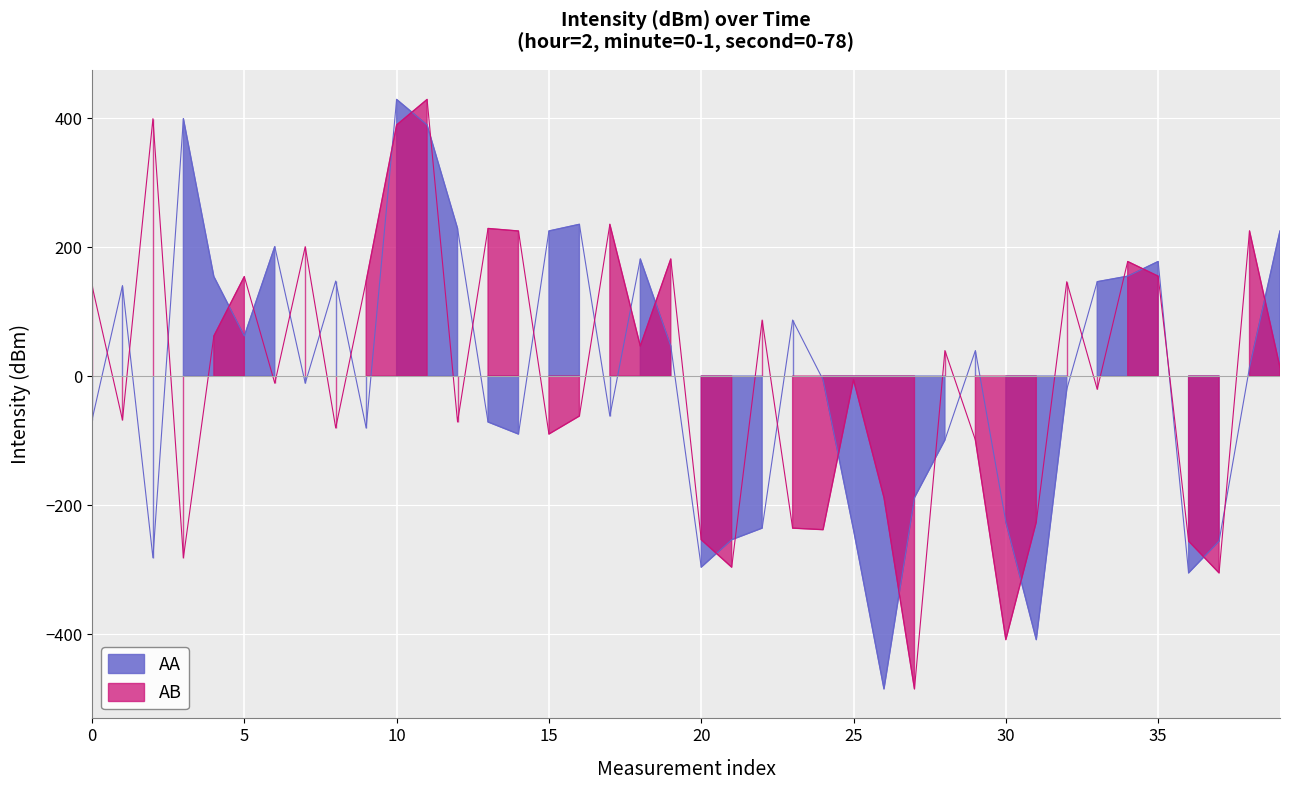

Read the AA value at 9.

-80.4